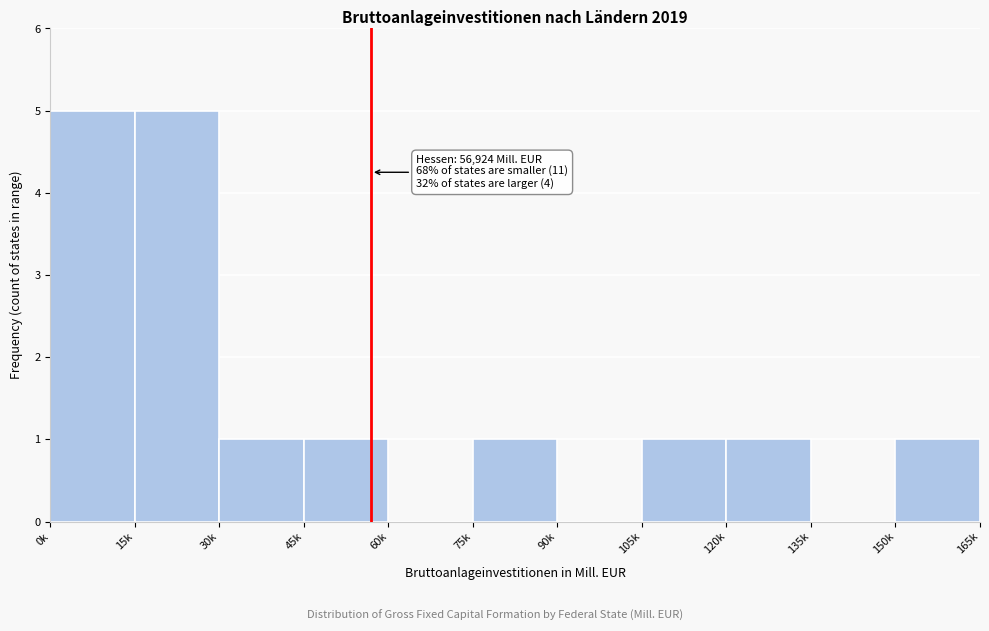

Reading left to right, what are all the values shown in this chart?

0k=5	15k=5	30k=1	45k=1	60k=0	75k=1	90k=0	105k=1	120k=1	135k=0	150k=1